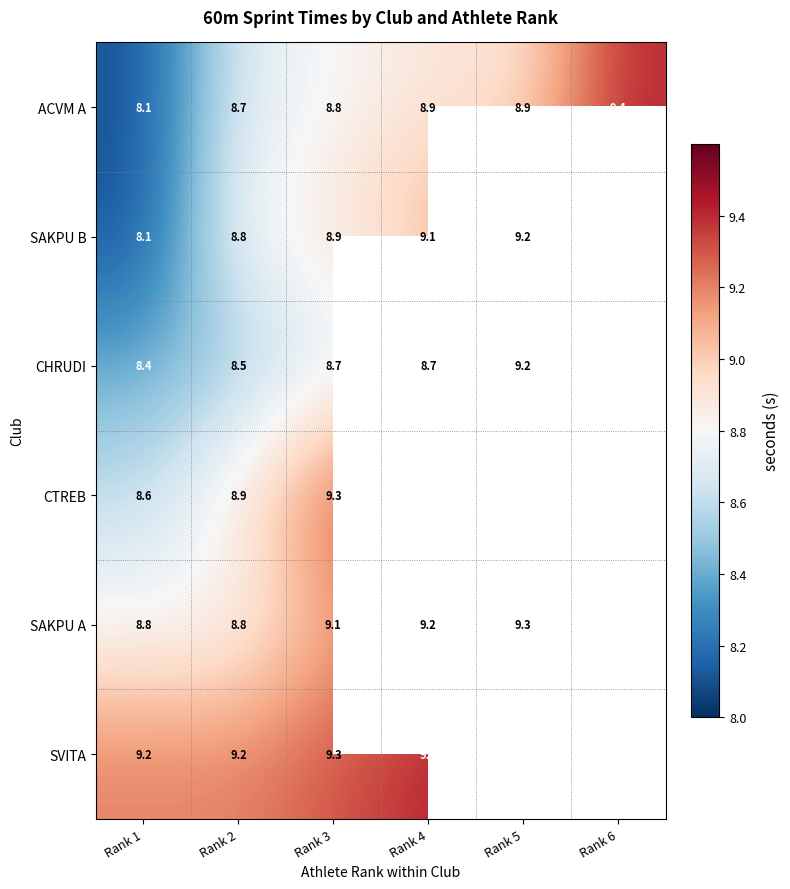

At which category is the sum across all series the highest?

Rank 4